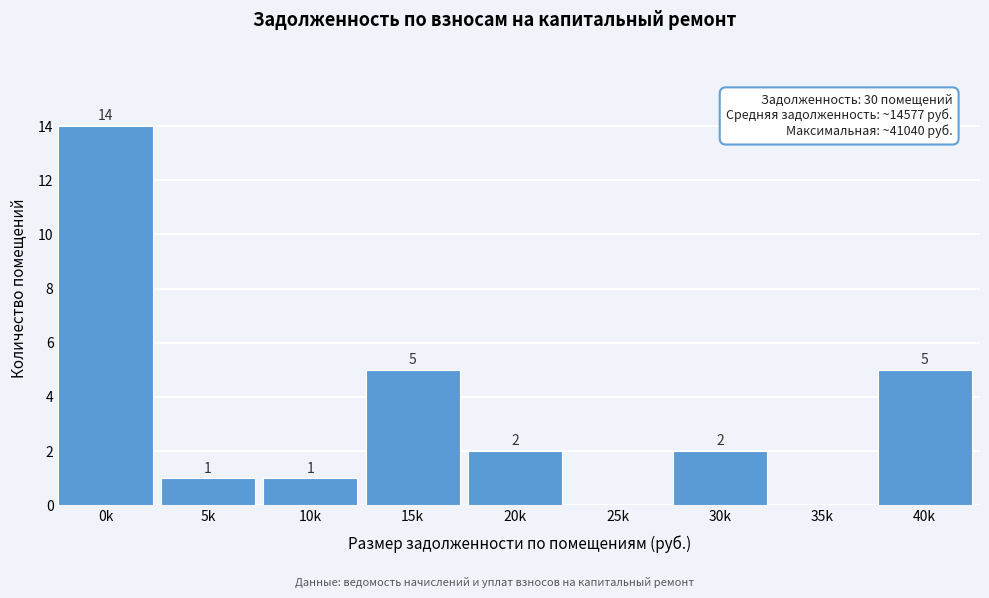

Reading left to right, extract all data points from this chart.

0k=14	5k=1	10k=1	15k=5	20k=2	25k=0	30k=2	35k=0	40k=5